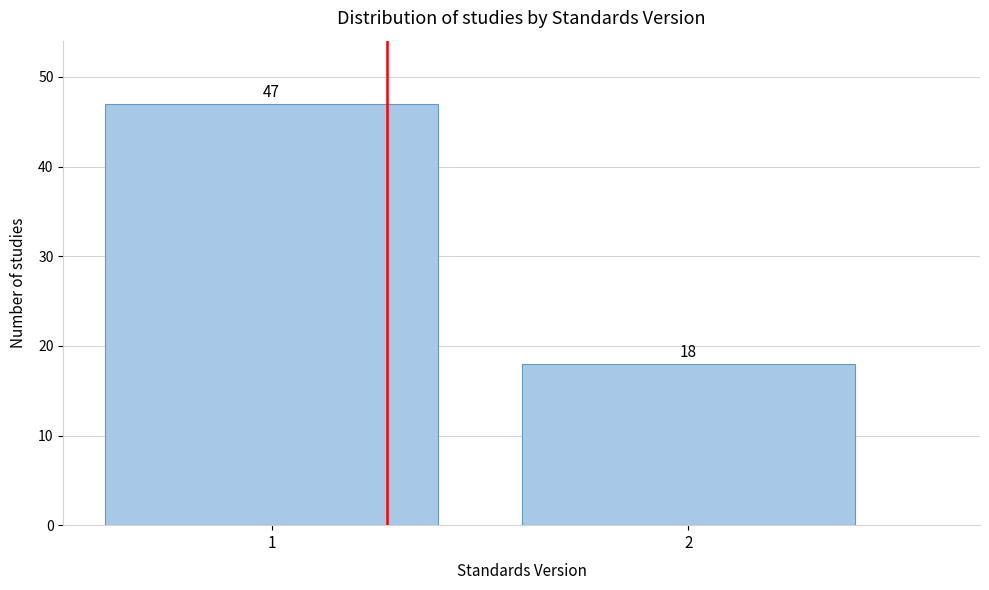

Reading left to right, transcribe all the data shown in this chart.

1=47	2=18